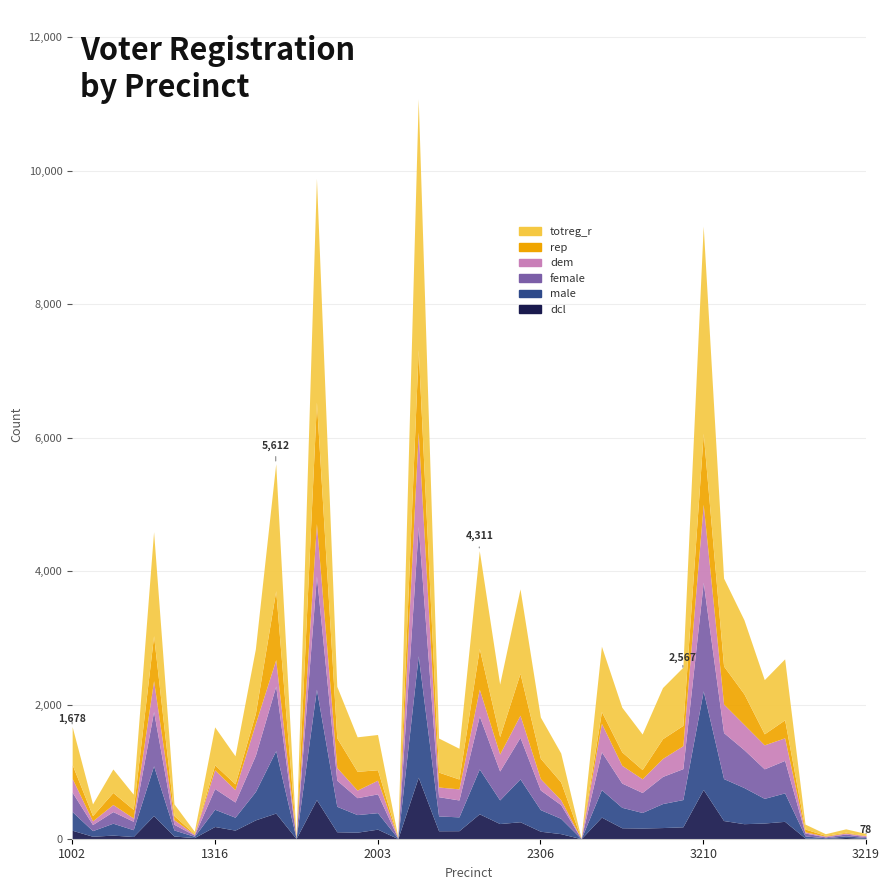

Is it true that dem equals 183 at 1318?

False